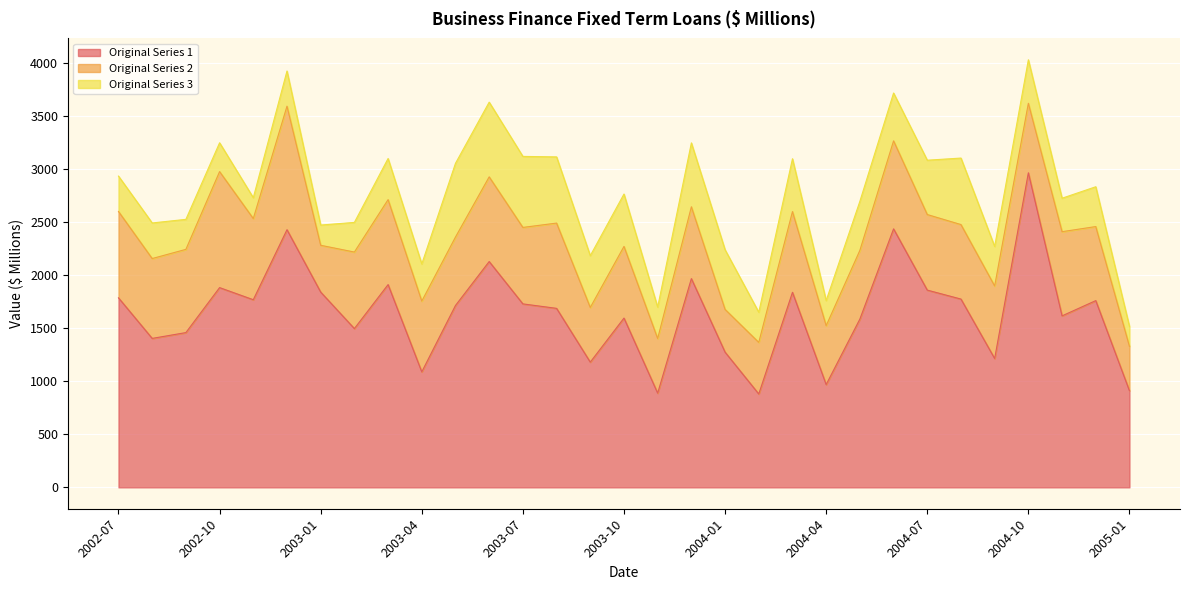

What is the sum of all Original Series 3 values?

12815.1